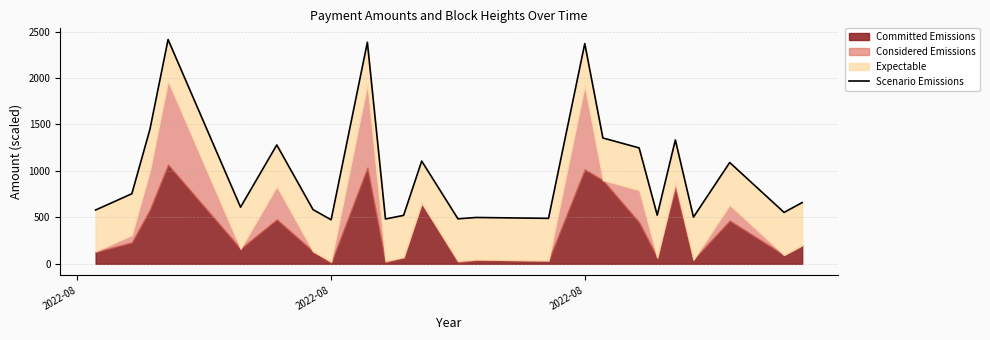

What is the maximum value shown in the chart?

2413.7